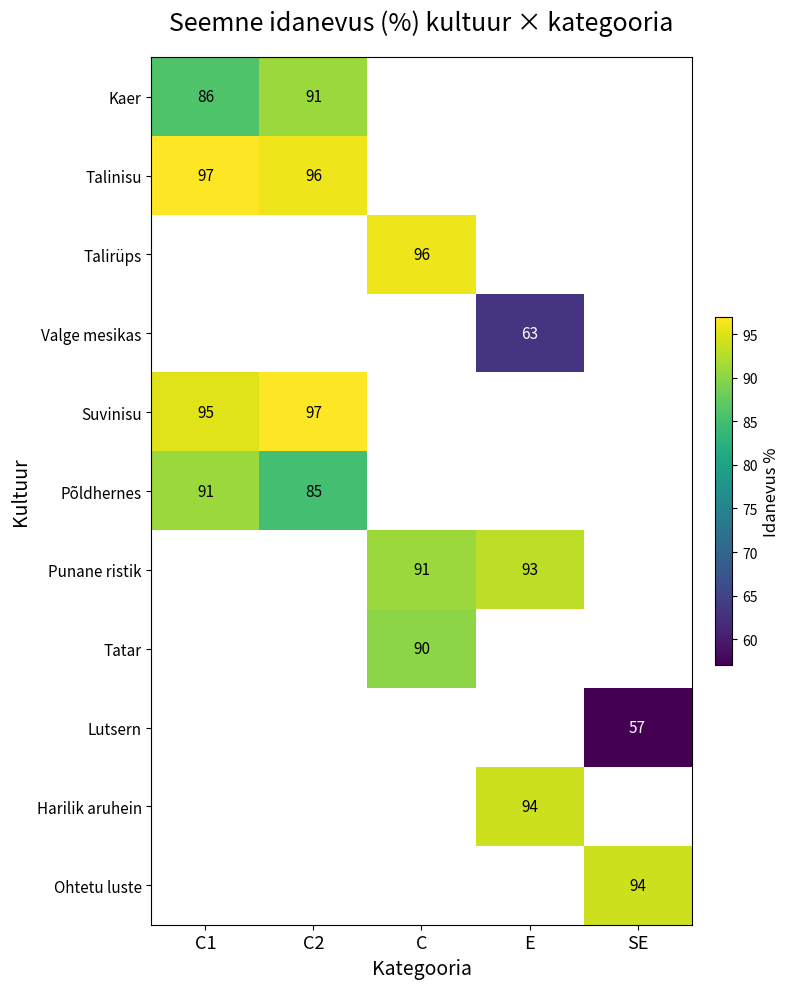

The Ohtetu luste series shows 125 at SE. True or false?

False